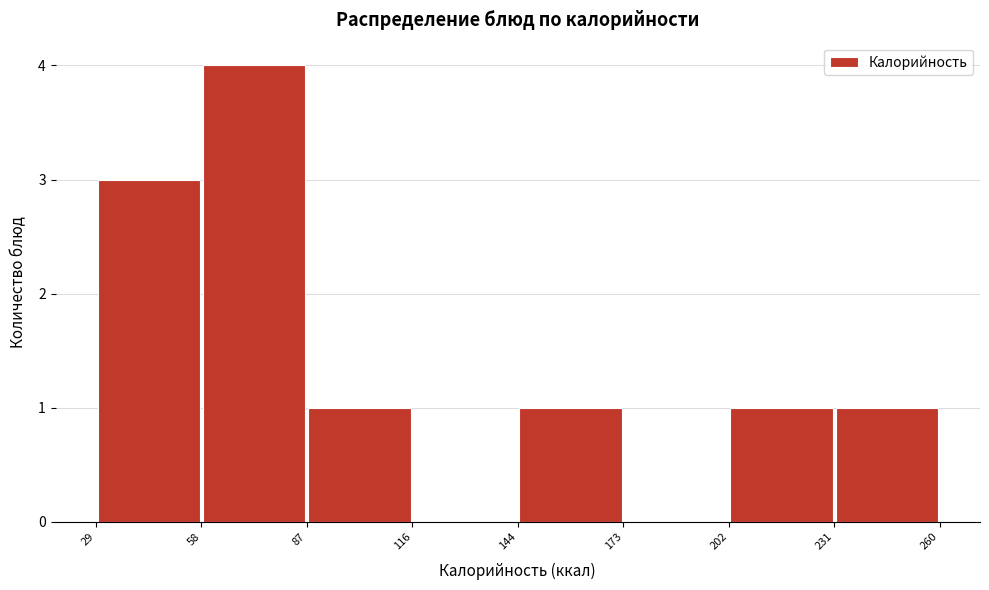

Which range on the x-axis has the tallest bar?

58 to 87